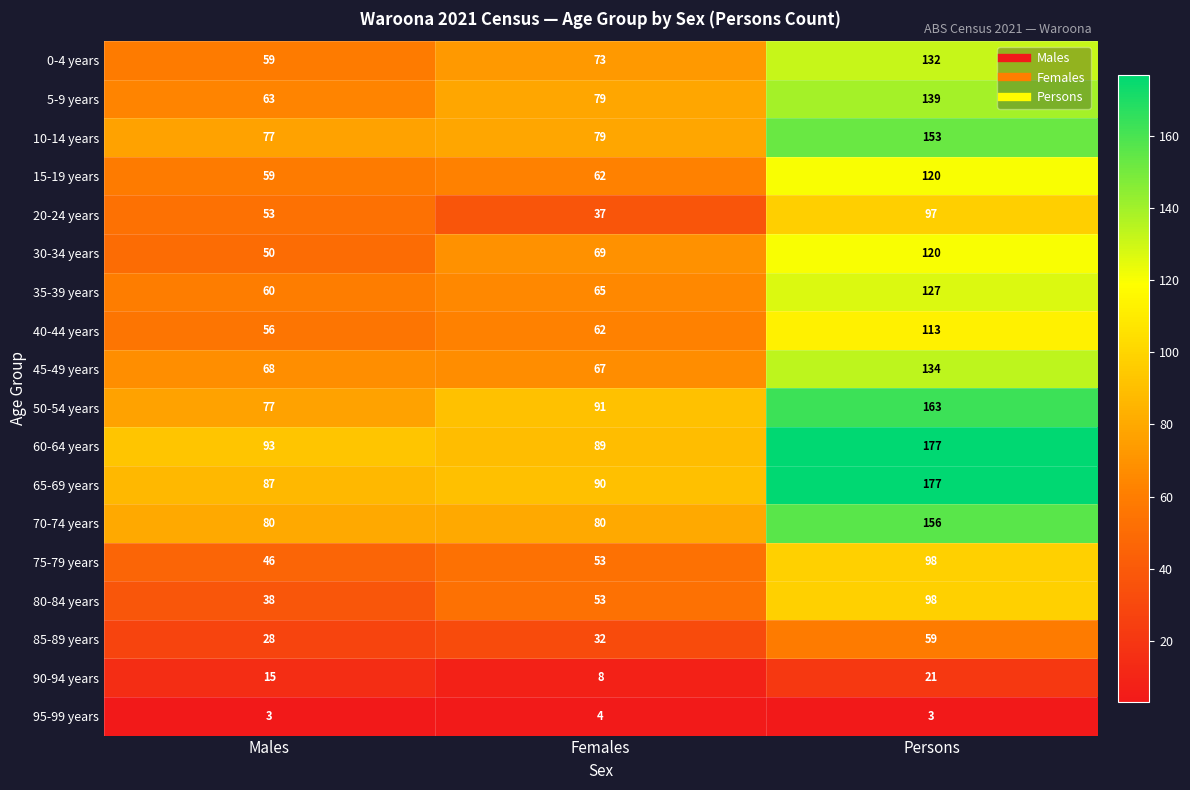

What is the sum of all 95-99 years values?

10